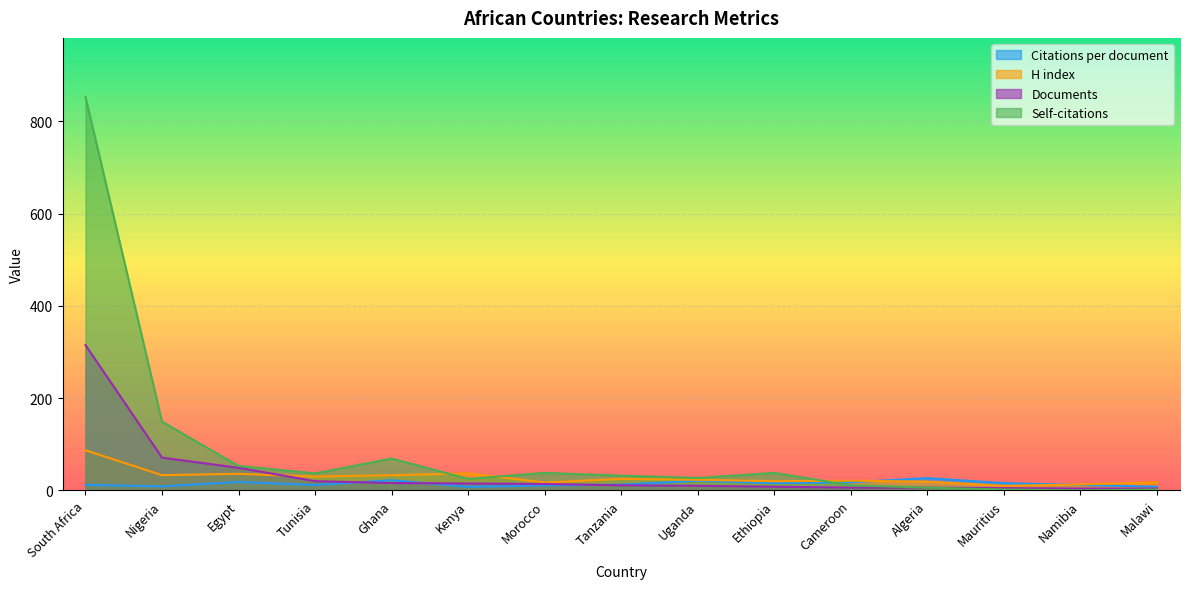

What position from the right is Cameroon?

5